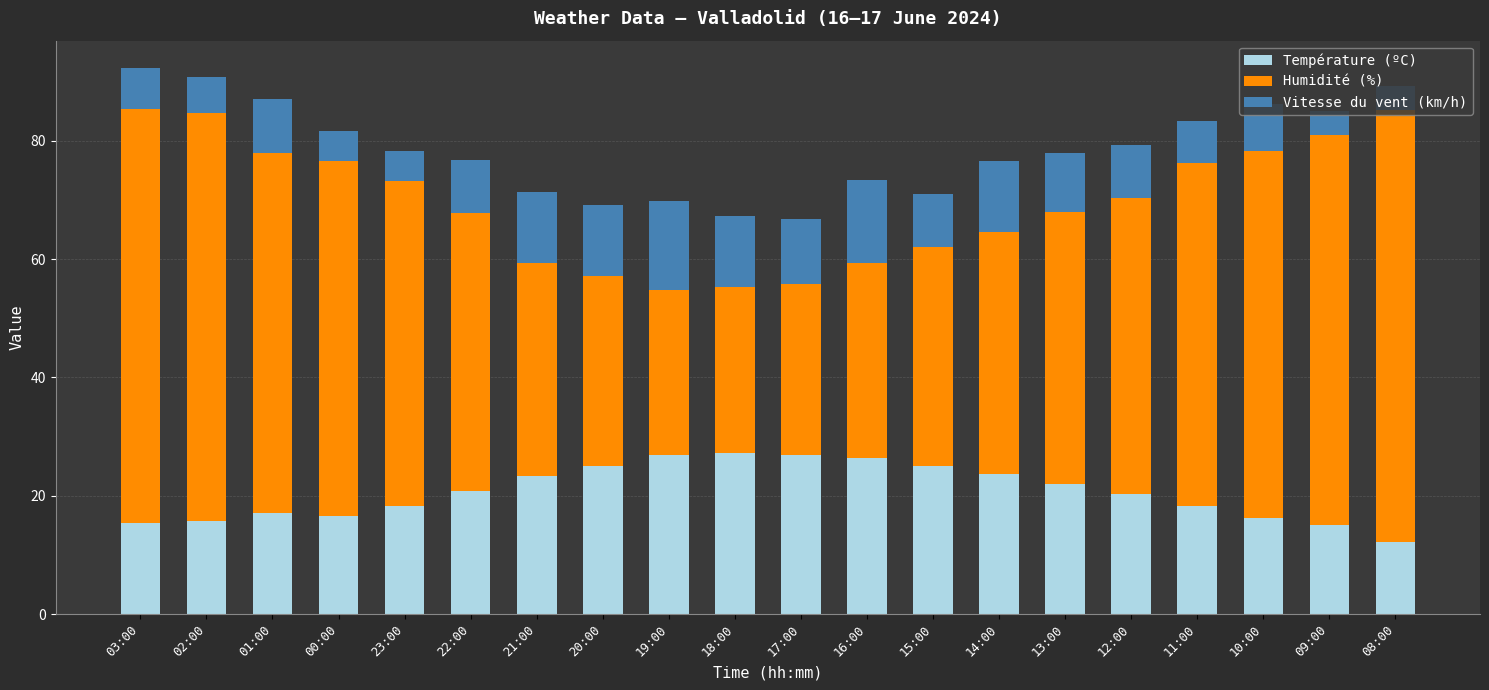

What is the total value across all series at 09:00?

85.0